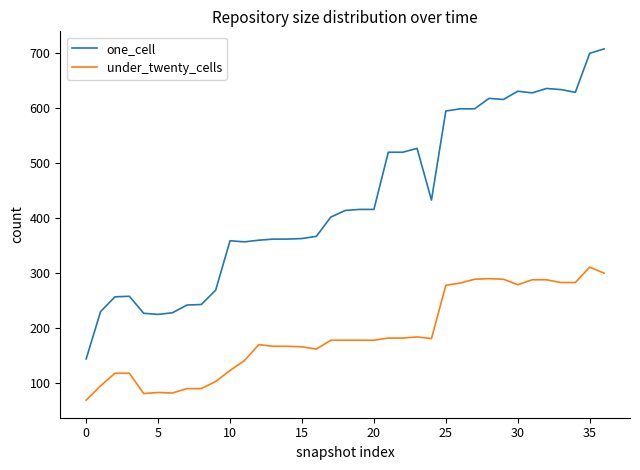

Which series has the widest spread of values?

one_cell